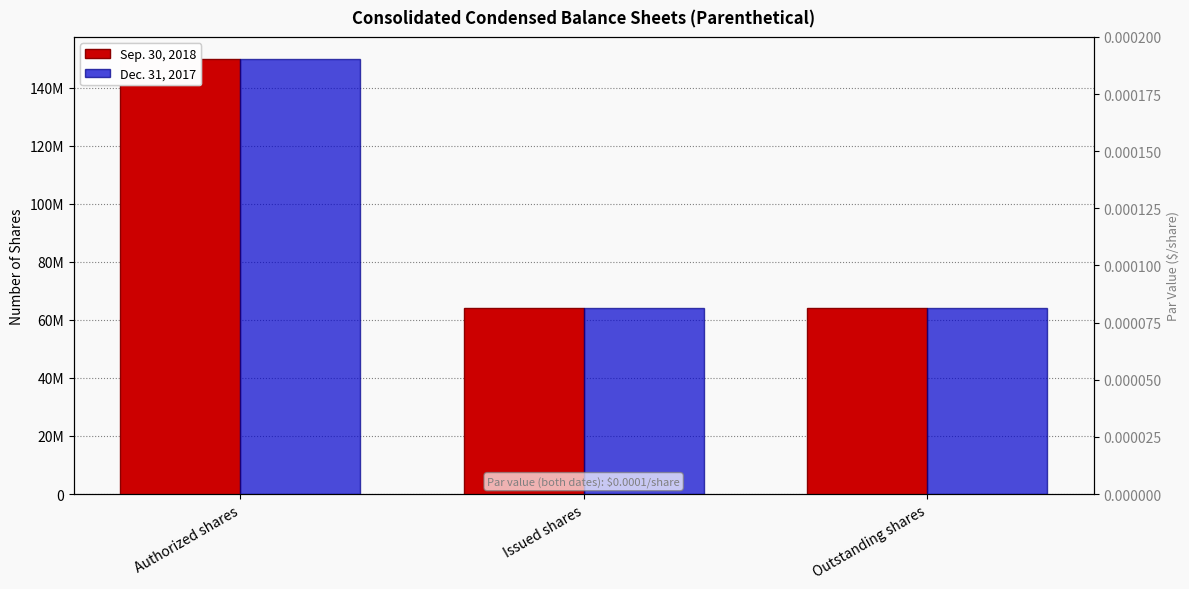

Does the chart contain any negative values?

No